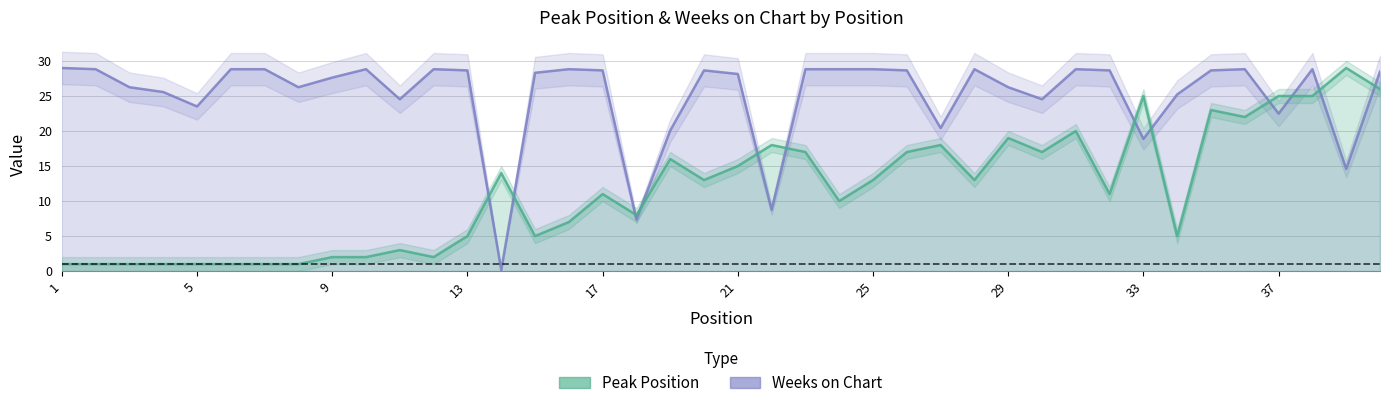

At 23, list the series in order from smallest to largest.

Peak Position, Weeks on Chart